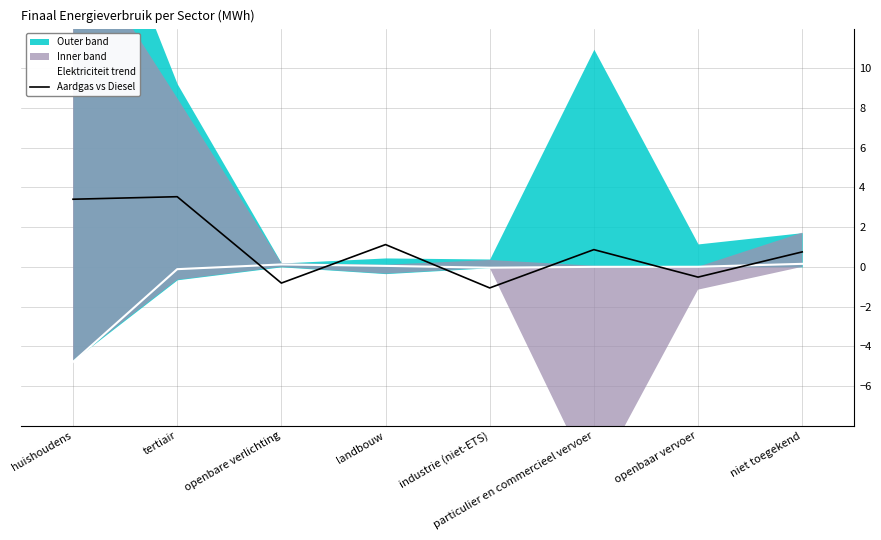

Rank the categories by Aardgas vs Diesel value from lowest to highest.

industrie (niet-ETS), openbare verlichting, openbaar vervoer, niet toegekend, particulier en commercieel vervoer, landbouw, huishoudens, tertiair